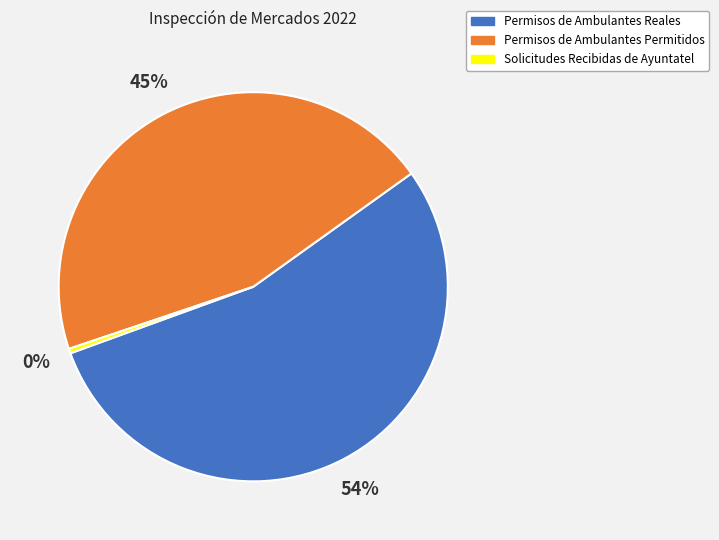

Count the number of slices in the pie.

3